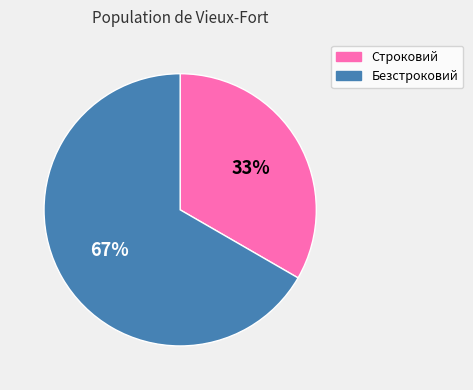

How many segments does this pie chart have?

2